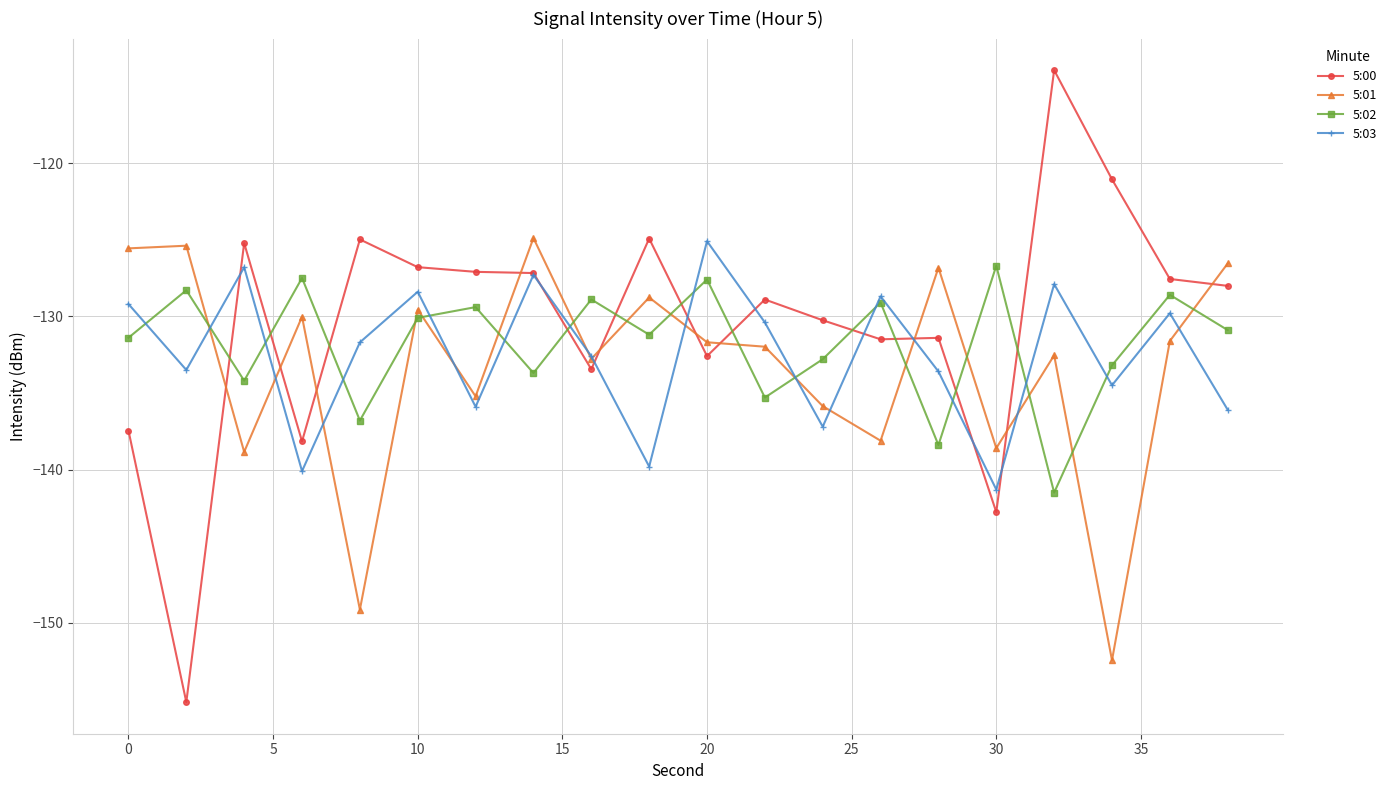

What is the average value of the 5:03 series?

-132.5